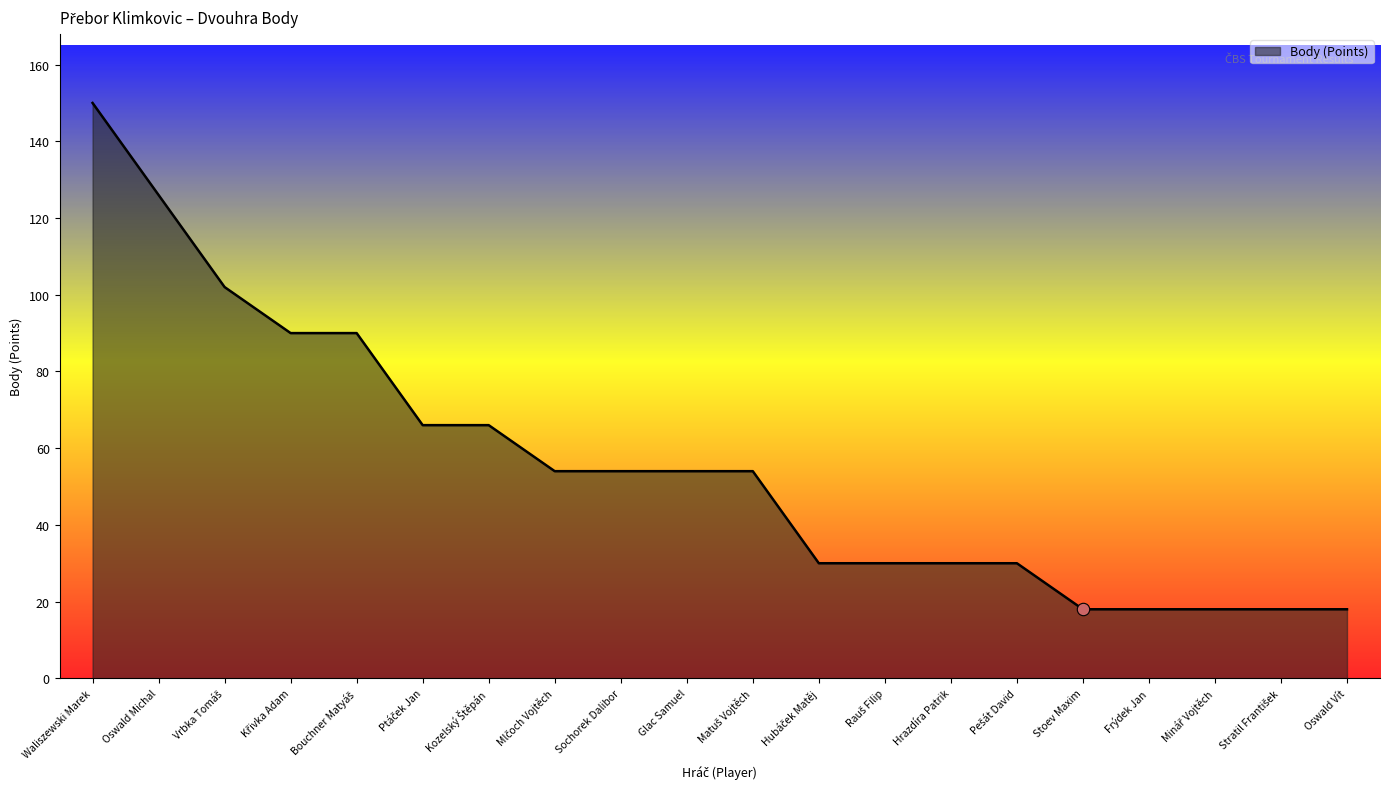

Which has a higher value, Glac Samuel or Oswald Michal?

Oswald Michal